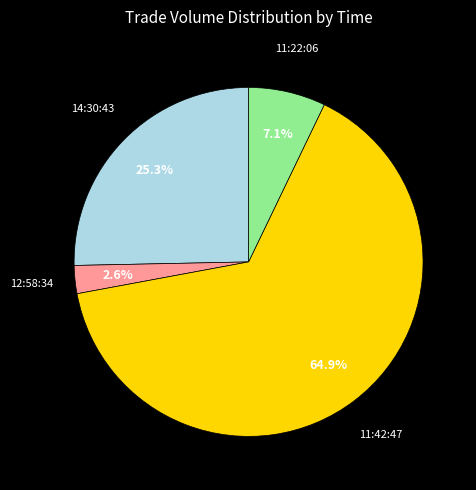

Which category accounts for the majority?

11:42:47